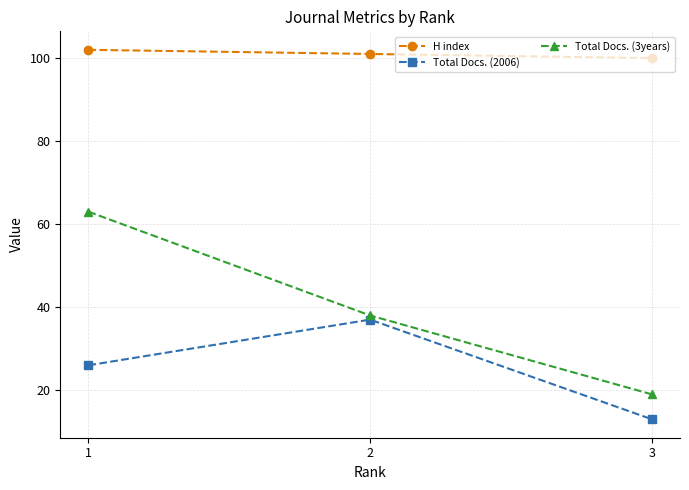

How many values in the Total Docs. (3years) series are below 38?

1